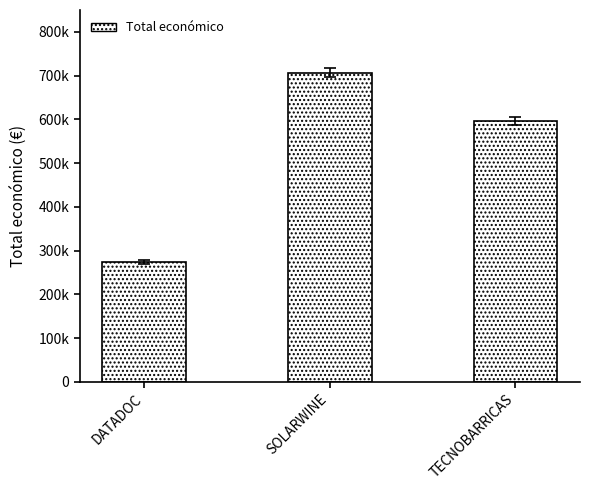

List the labels in order of value, smallest first.

DATADOC, TECNOBARRICAS, SOLARWINE